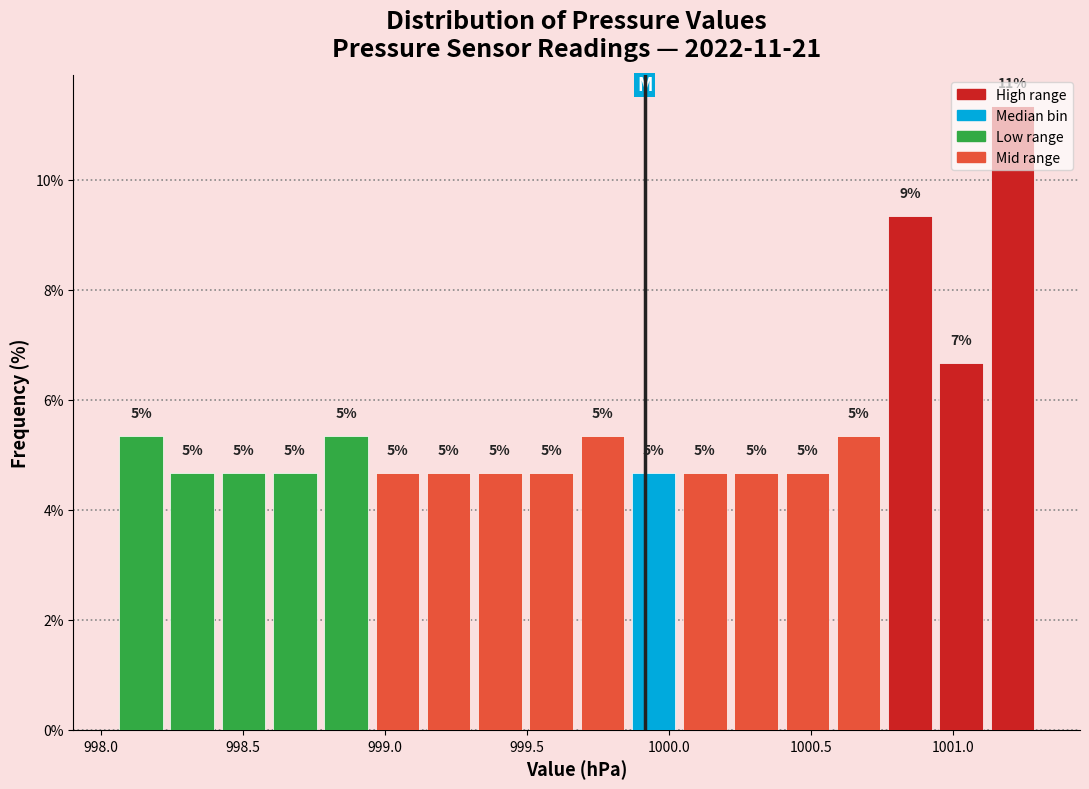

Around what value on the x-axis is the tallest bar? Give the approximate position of its centre, as read against the axis.

1001.20